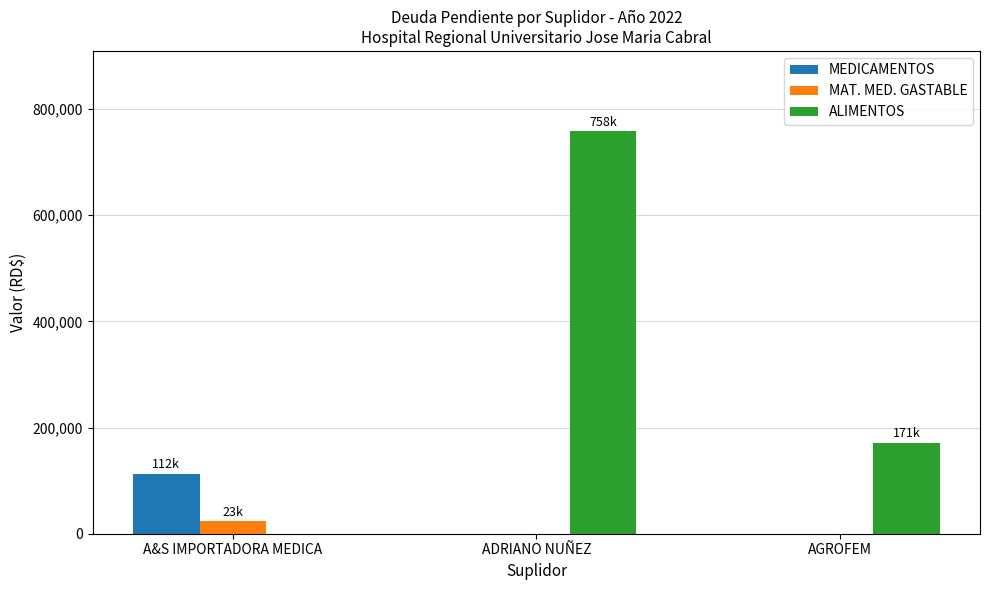

Is the value of MEDICAMENTOS at ADRIANO NUÑEZ greater than the value of ALIMENTOS at AGROFEM?

No